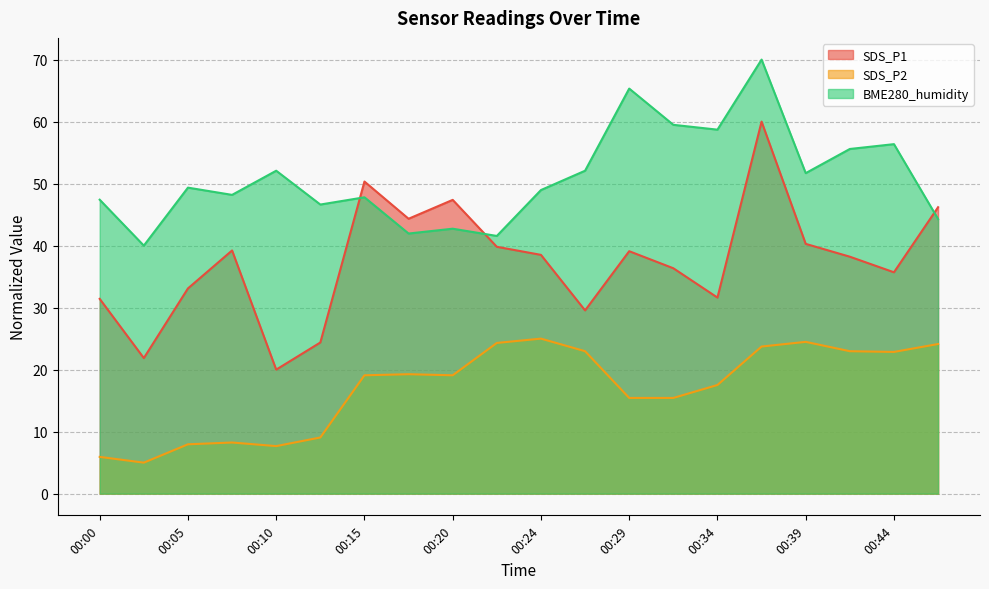

How many series are shown in this chart?

3